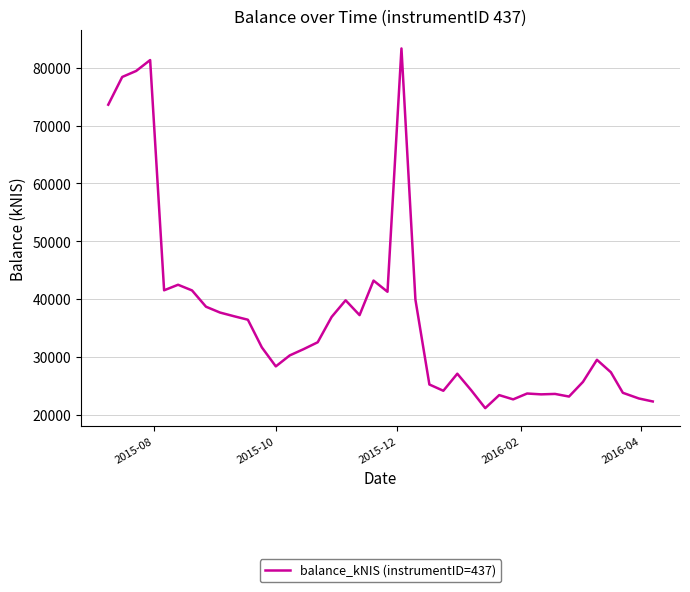

What is the difference between the maximum and minimum values?

62202.9